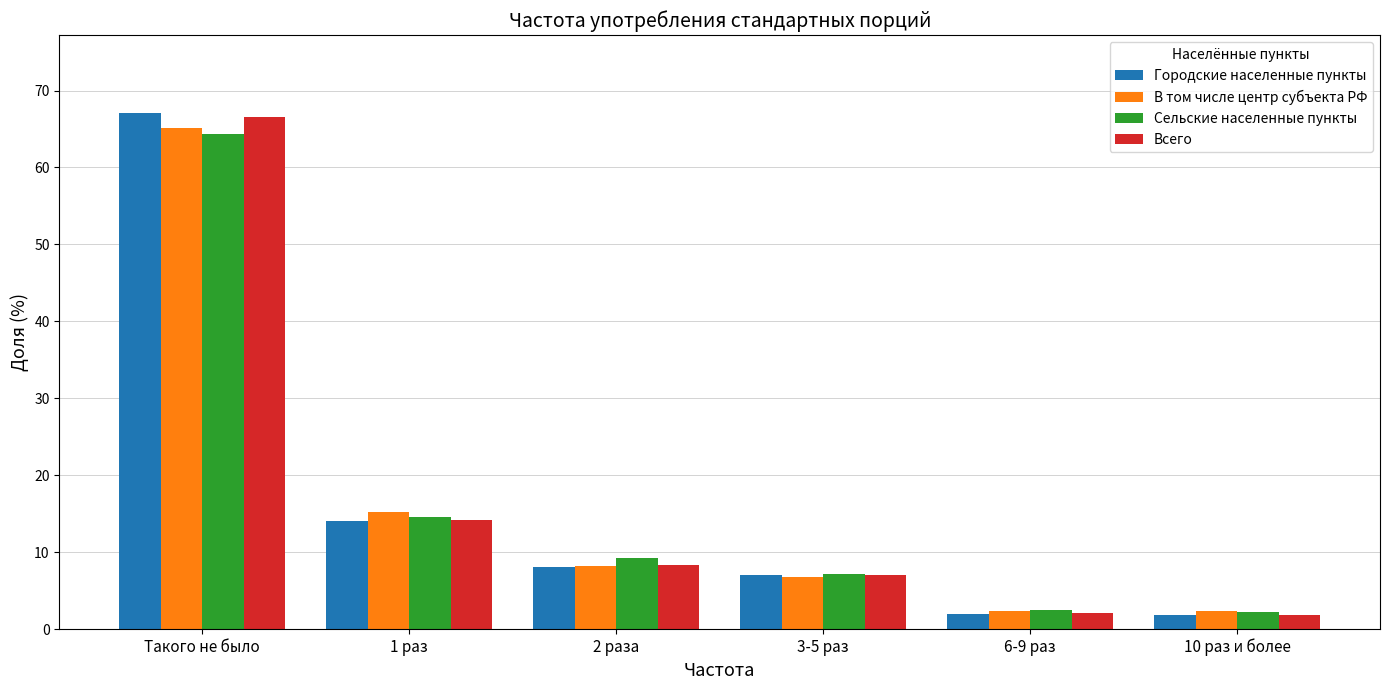

At which category is the sum across all series the highest?

Такого не было